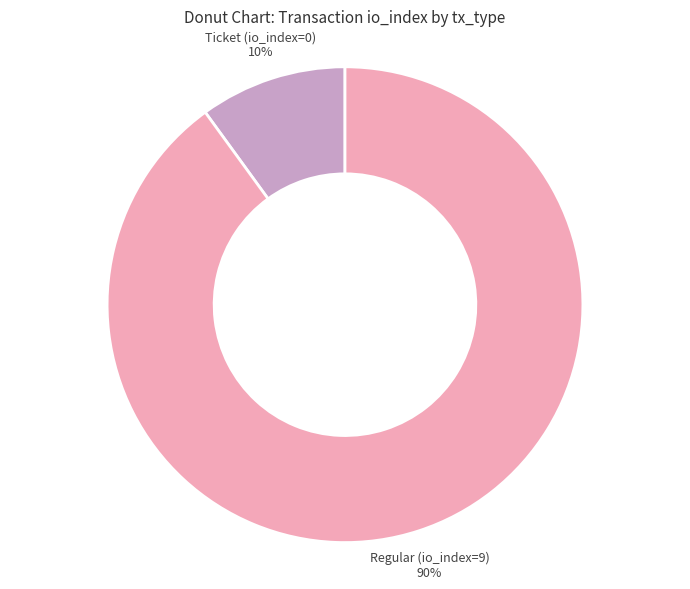

True or false: Regular (io_index=9) accounts for 86% of the total.

False